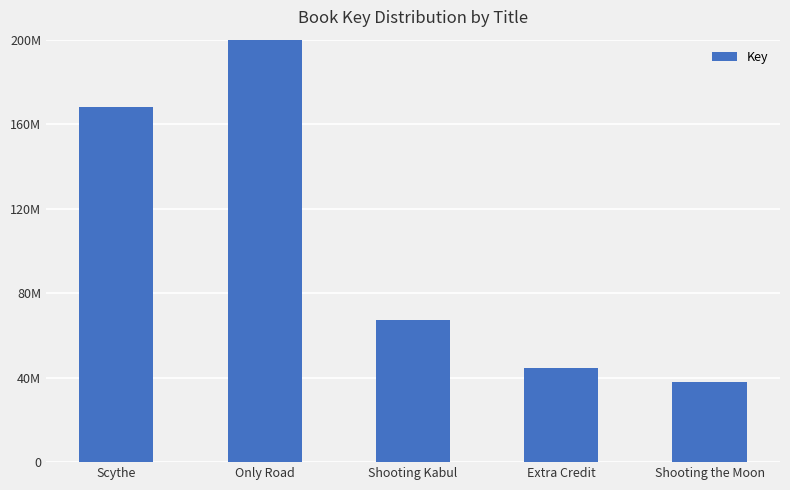

List the labels in order of value, largest first.

Only Road, Scythe, Shooting Kabul, Extra Credit, Shooting the Moon